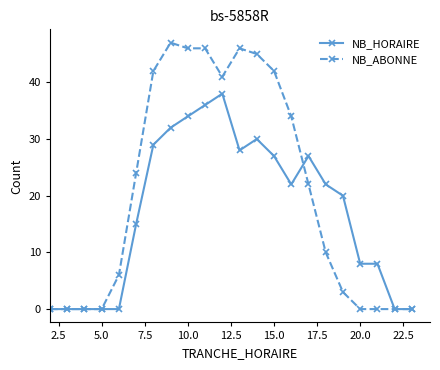

What are all the series names shown in the legend?

NB_HORAIRE, NB_ABONNE